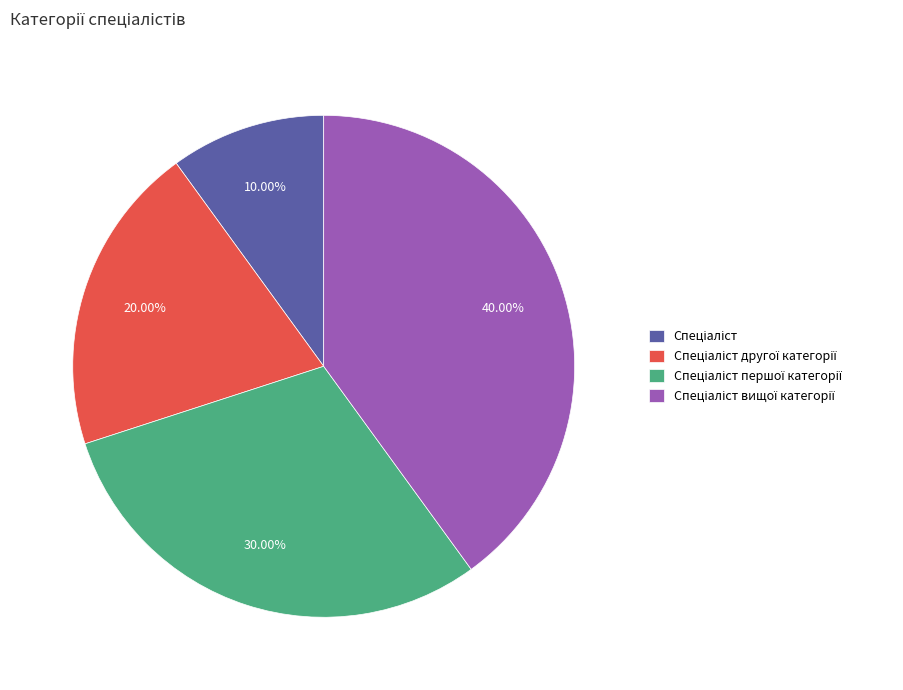

Is there a majority slice in this chart?

No